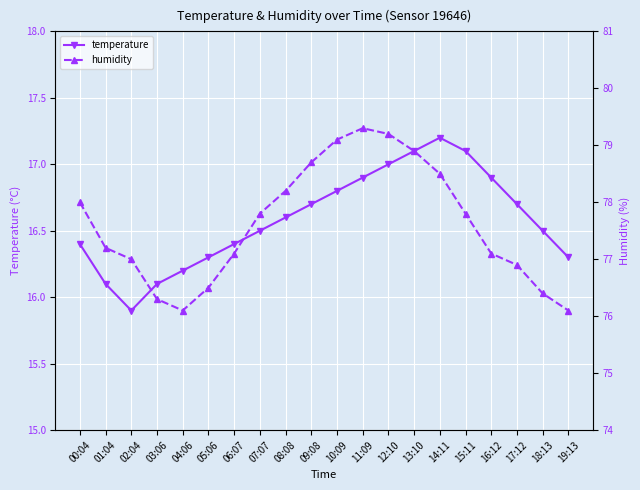

At which label does temperature reach its peak?

14:11